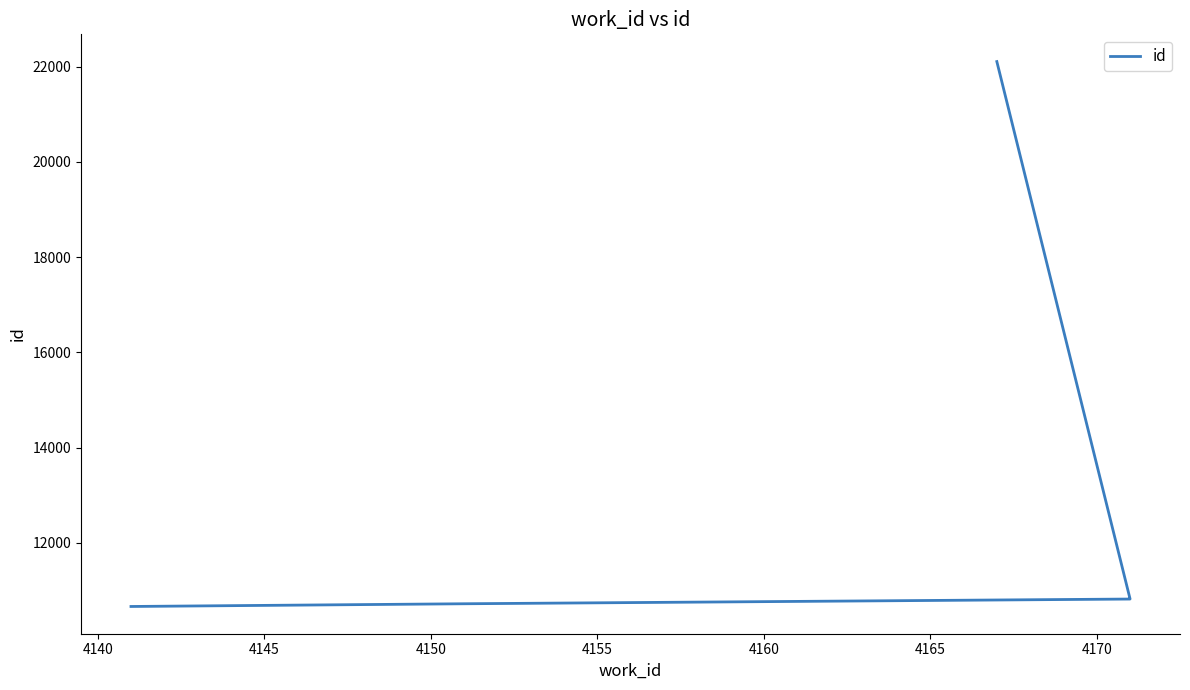

Reading left to right, list all the values displayed in this chart.

10665	10722	10821	10825	22106